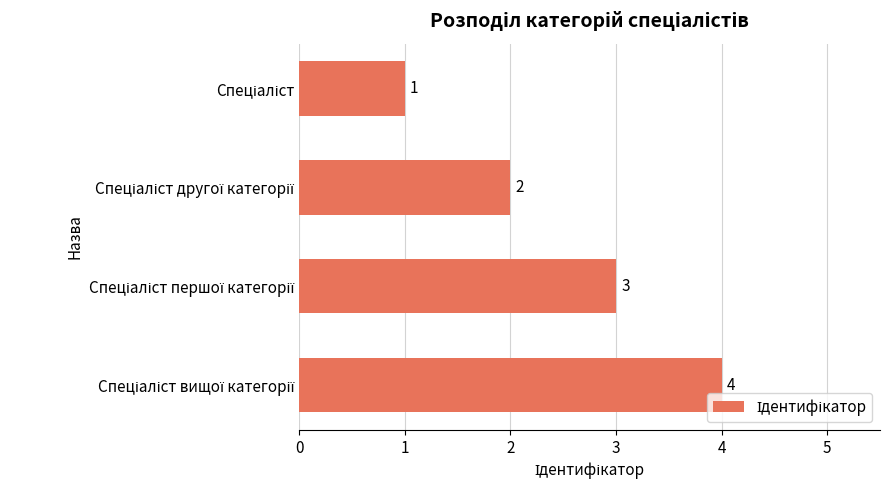

What is the difference between the maximum and minimum values?

3